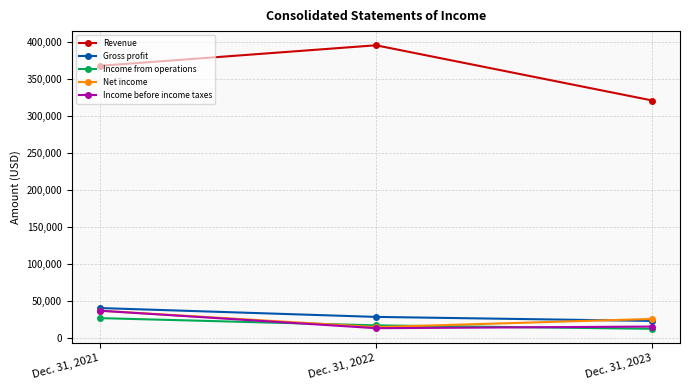

What is the sum of all Income from operations values?

57812